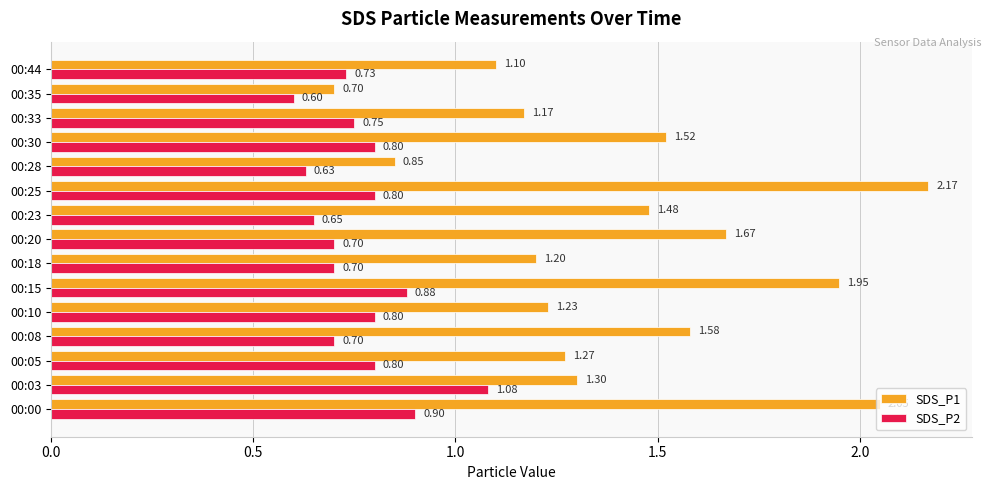

Is the value of SDS_P2 at 00:23 greater than the value of SDS_P1 at 00:08?

No